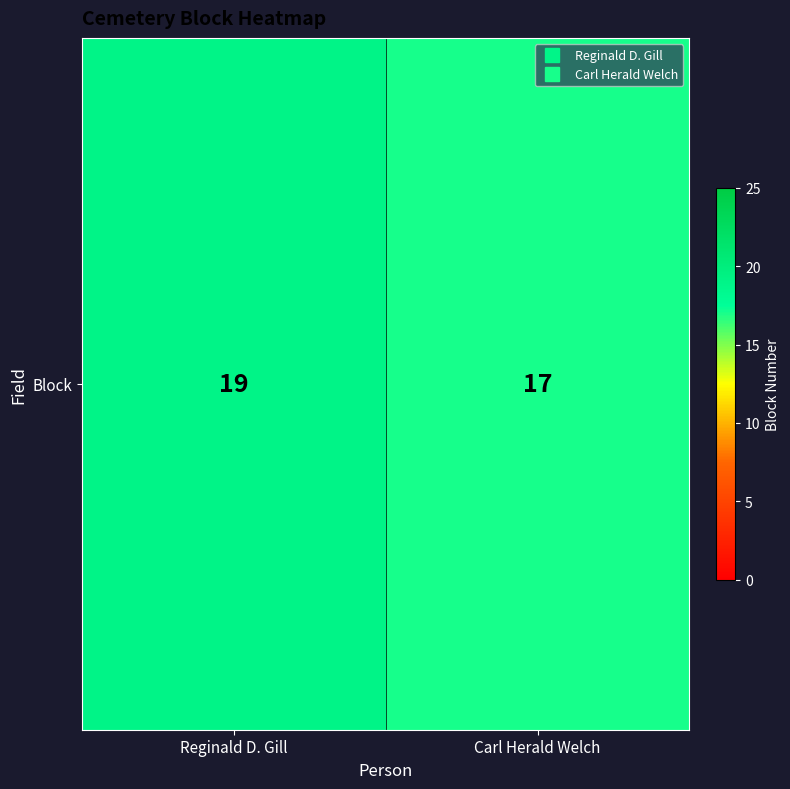

True or false: the data shows 32 at Reginald D. Gill.

False